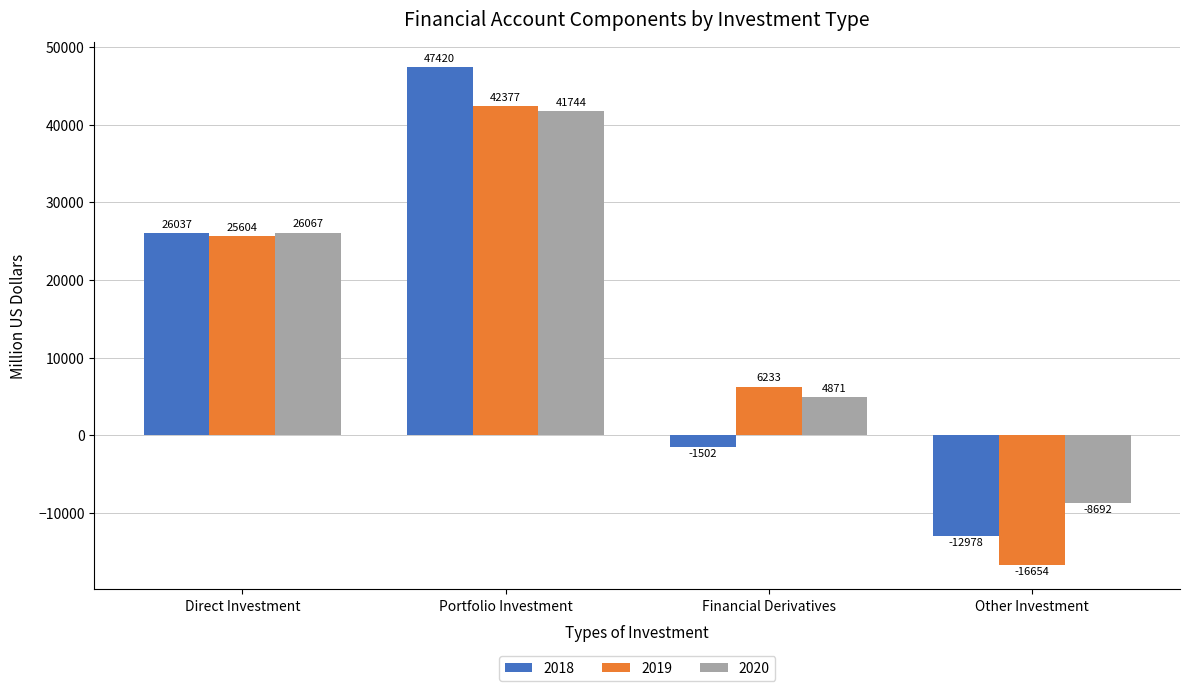

Which series has the largest total across all categories?

2020